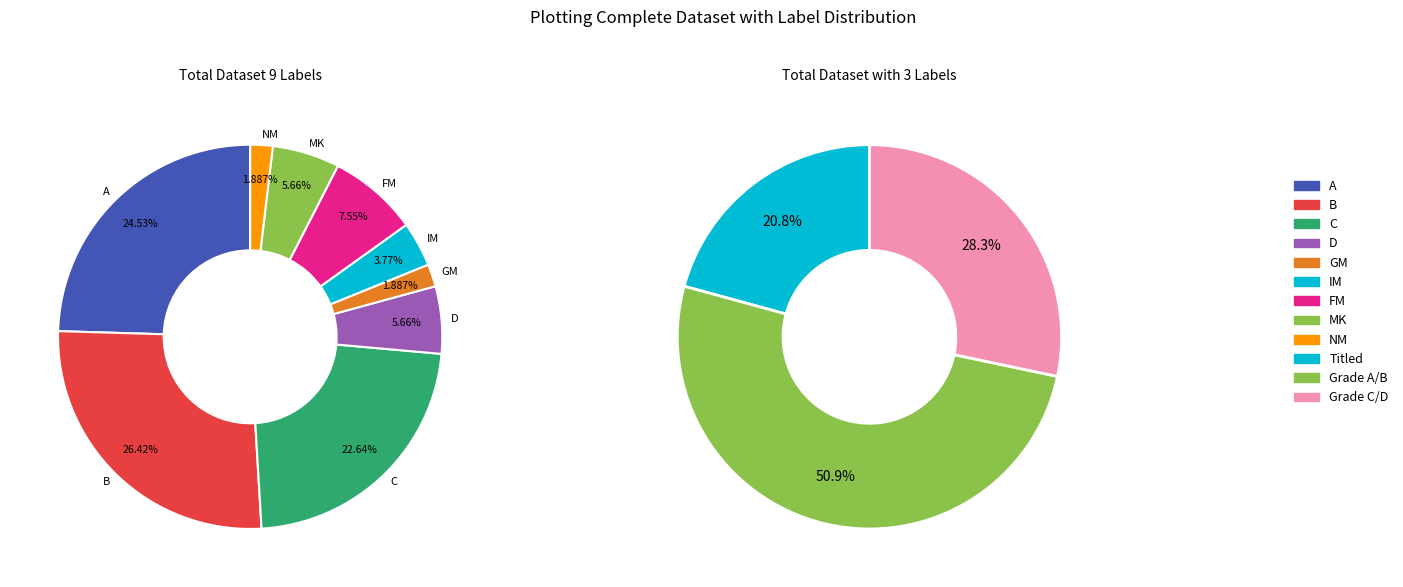

Is there a majority slice in this chart?

No